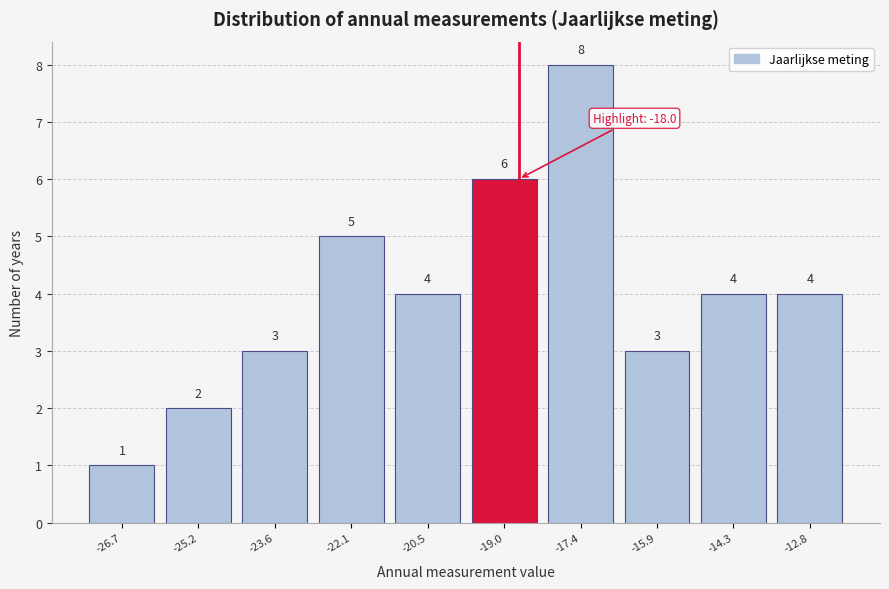

Reading left to right, list all the values displayed in this chart.

1	2	3	5	4	6	8	3	4	4